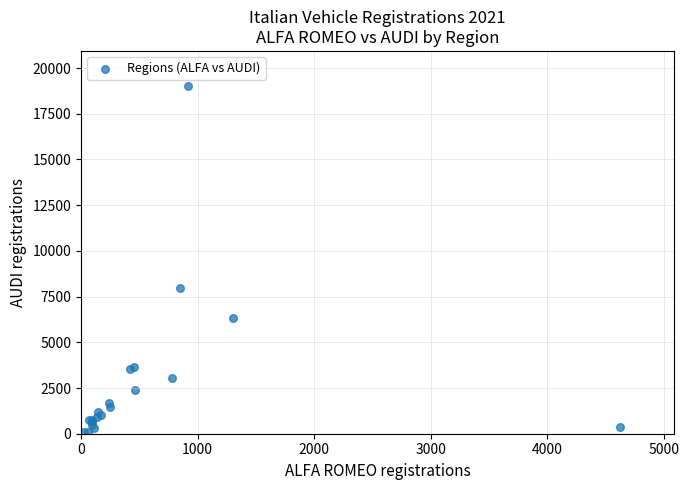

What Y value in the scatter plot is closest to 9560?

7955